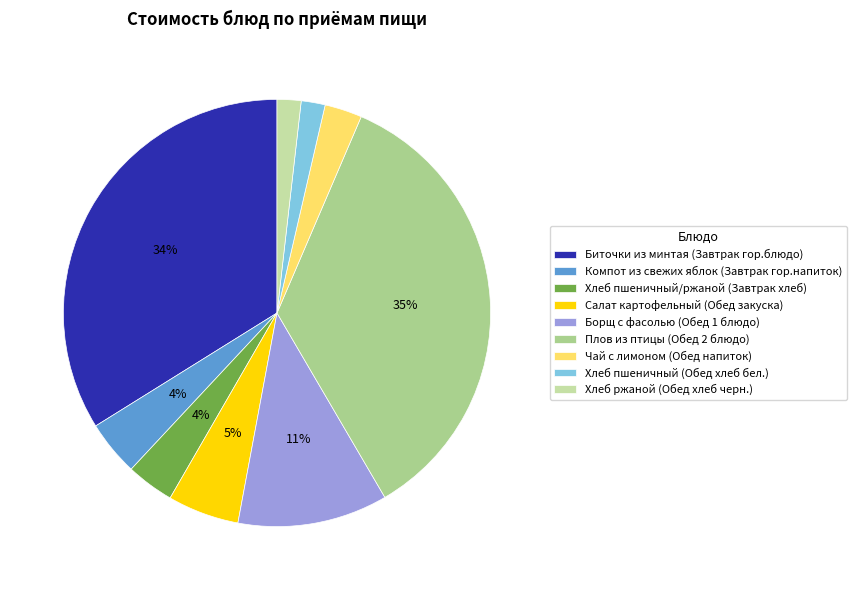

What percentage is the Хлеб пшеничный/ржаной (Завтрак хлеб) slice, to the nearest percent?

4%